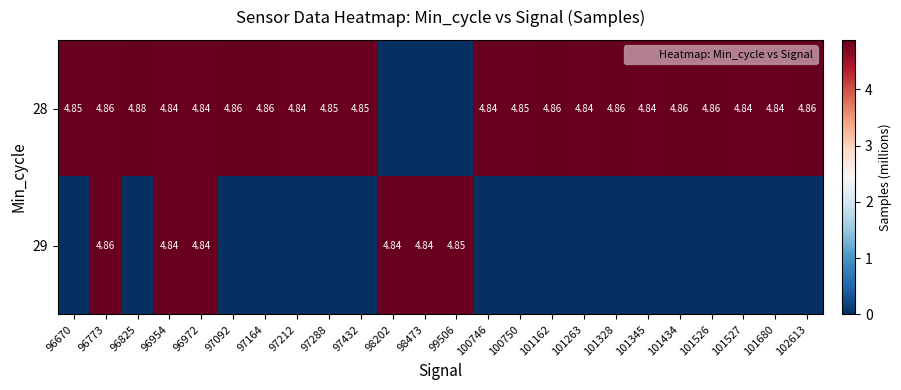

Is the value of 29 at 99506 greater than the value of 28 at 96972?

Yes